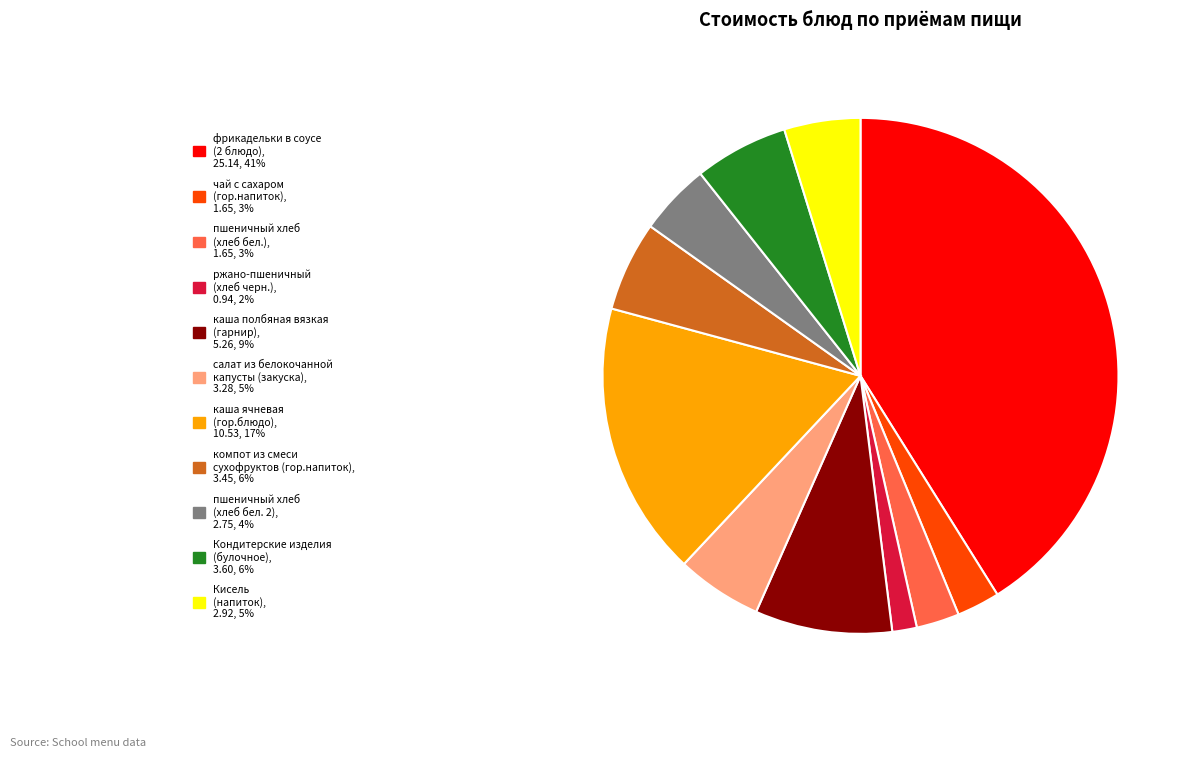

Do чай с сахаром (гор.напиток) and салат из белокочанной капусты (закуска) together represent more than half of the pie?

No